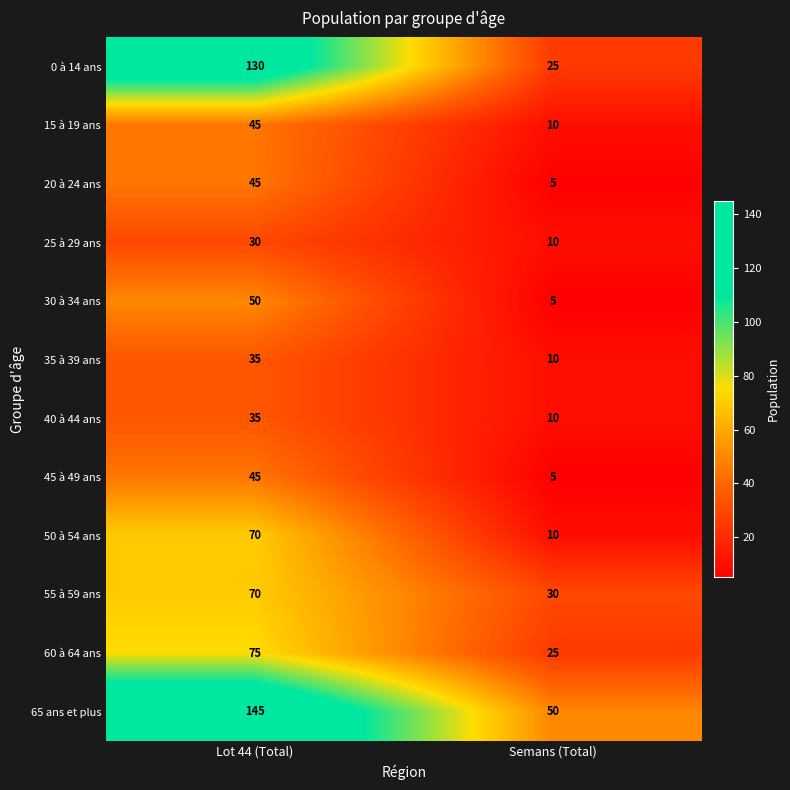

Rank the categories by 20 à 24 ans value from lowest to highest.

Semans (Total), Lot 44 (Total)